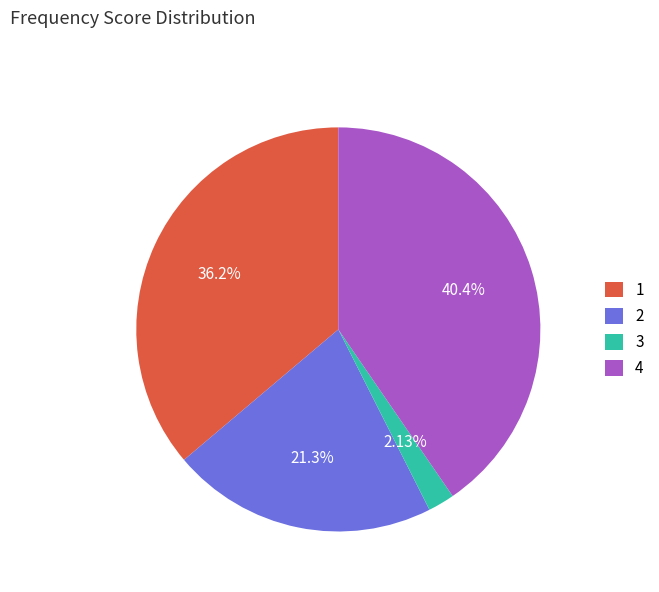

Which has a higher value, 4 or 3?

4